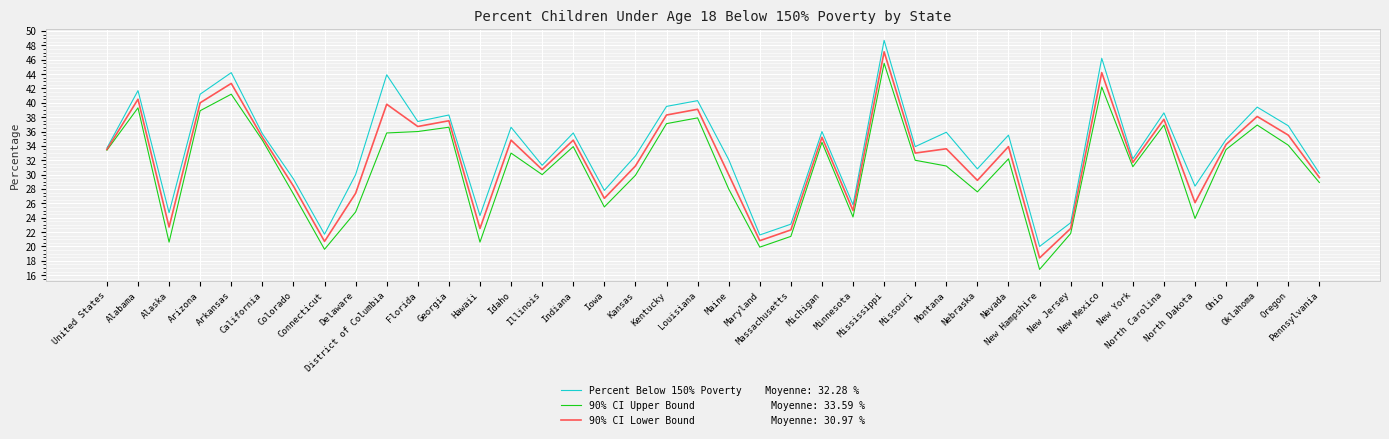

What is the maximum value shown in the chart?

48.7